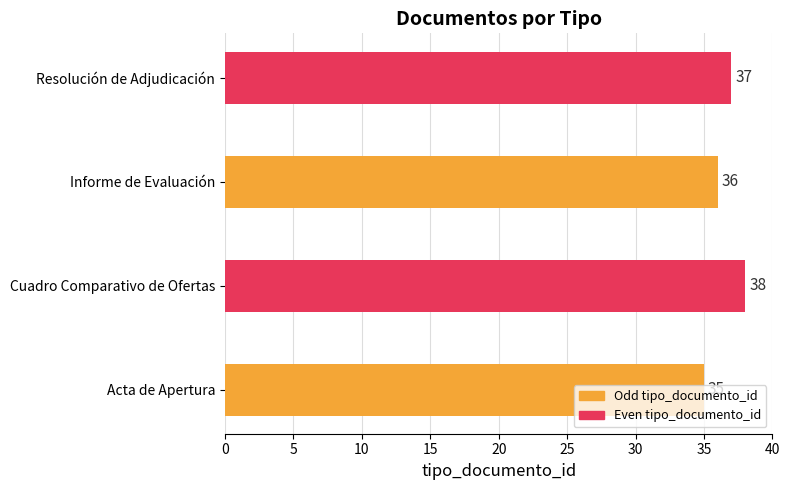

What is the ratio of the value at Acta de Apertura to the value at Resolución de Adjudicación?

0.9